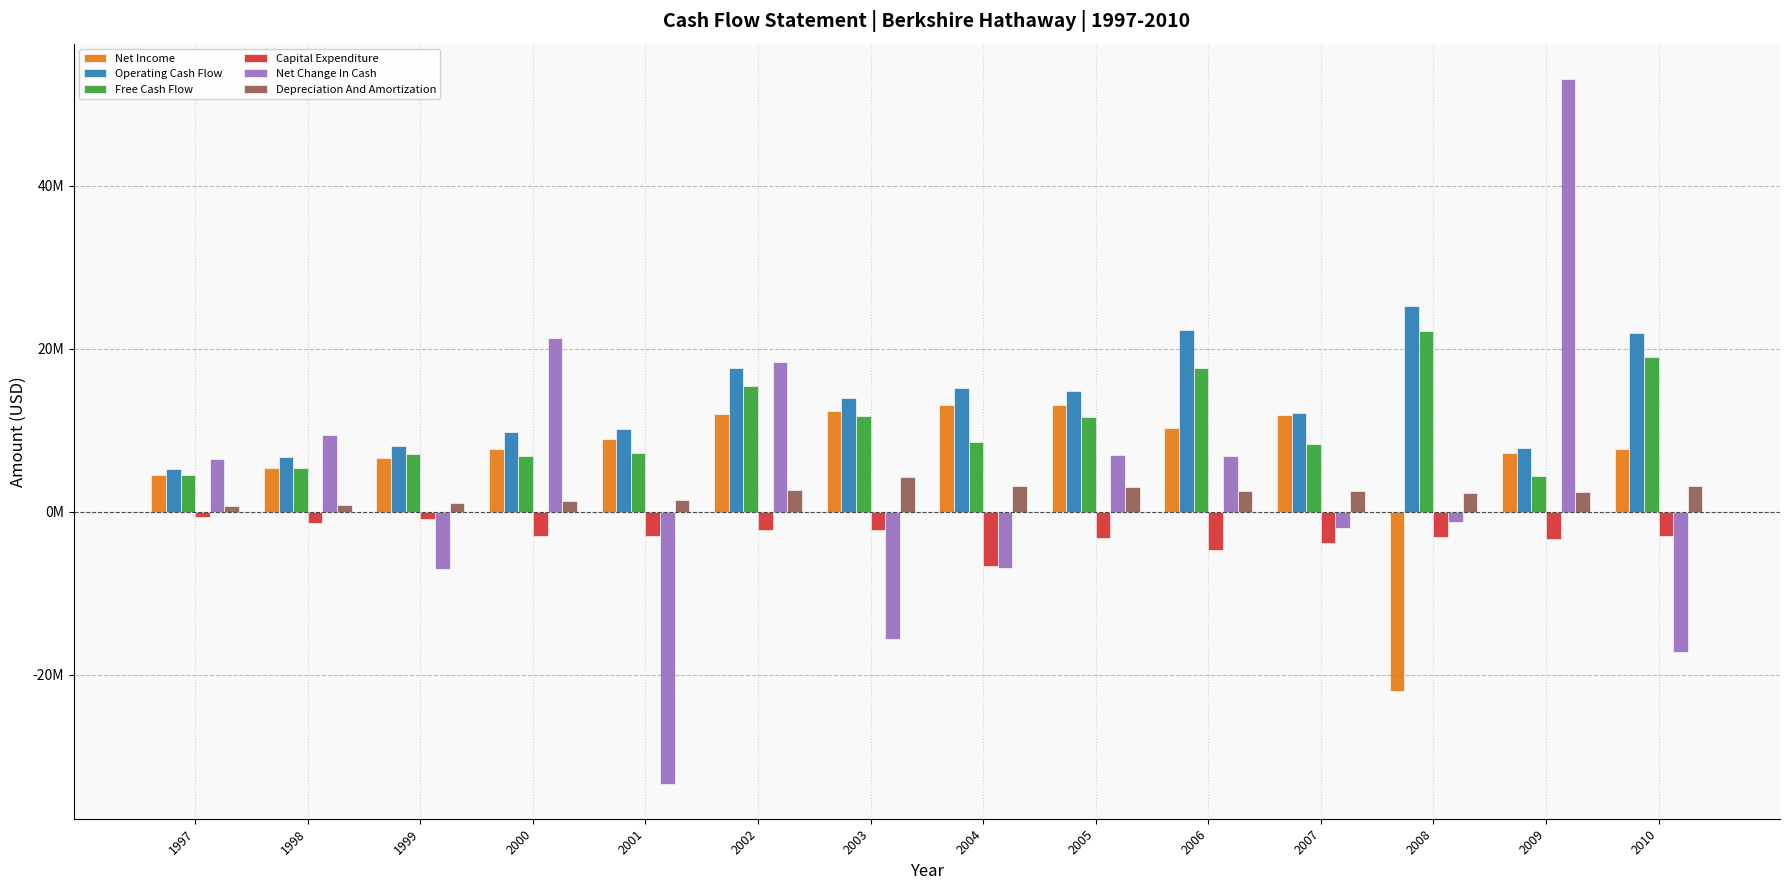

Does the chart contain any negative values?

Yes